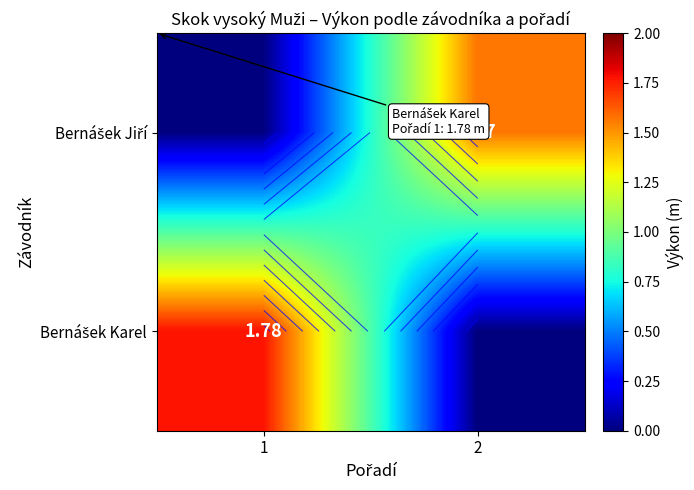

How many categories are shown in the chart?

2